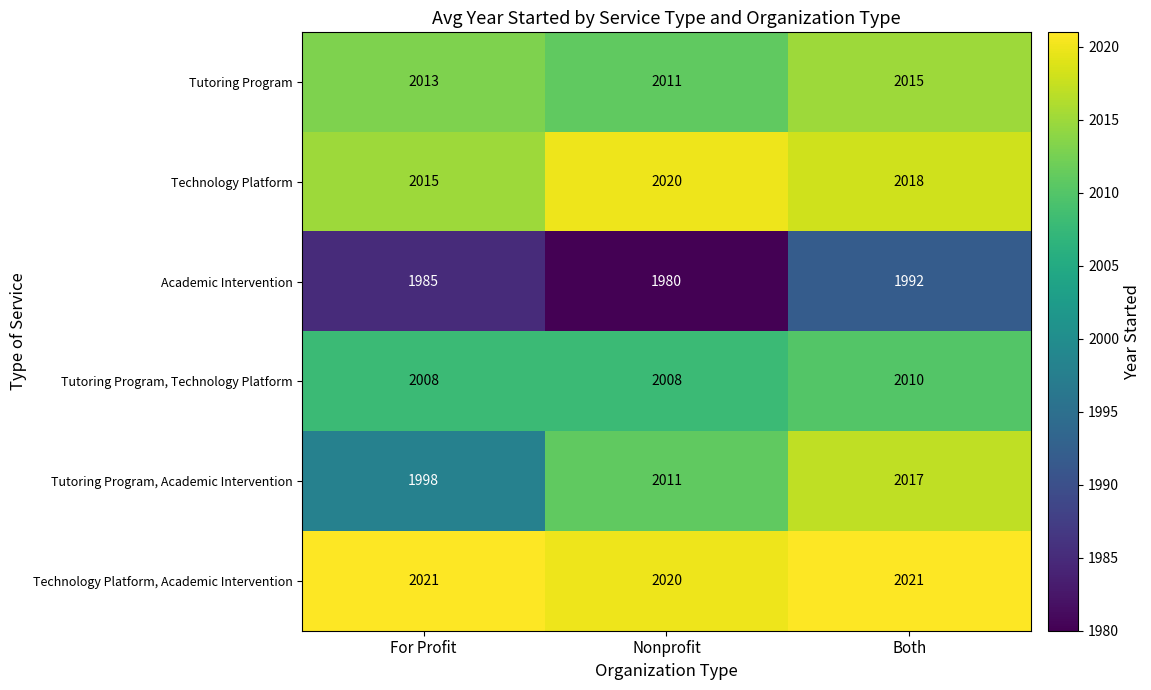

Reading left to right, extract all data points from this chart.

Tutoring Program: For Profit=2013	Nonprofit=2011	Both=2015
Technology Platform: For Profit=2015	Nonprofit=2020	Both=2018
Academic Intervention: For Profit=1985	Nonprofit=1980	Both=1992
Tutoring Program, Technology Platform: For Profit=2008	Nonprofit=2008	Both=2010
Tutoring Program, Academic Intervention: For Profit=1998	Nonprofit=2011	Both=2017
Technology Platform, Academic Intervention: For Profit=2021	Nonprofit=2020	Both=2021